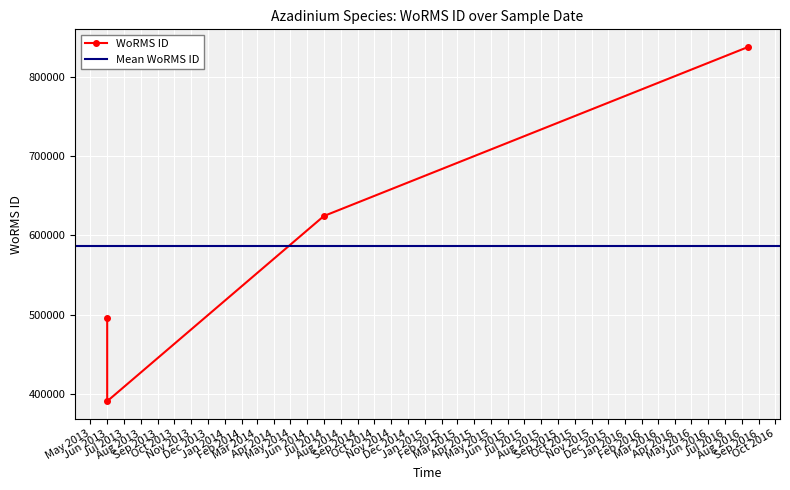

Which label corresponds to the largest value in the chart?

12-08-2016